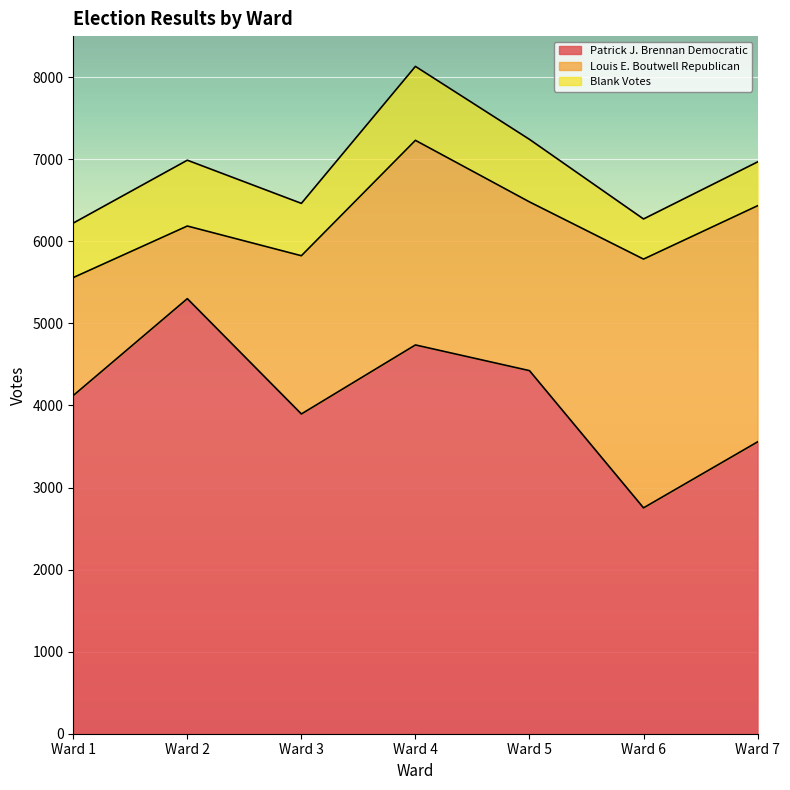

What is the approximate value of Patrick J. Brennan Democratic at Ward 1, to the nearest 10?

4120